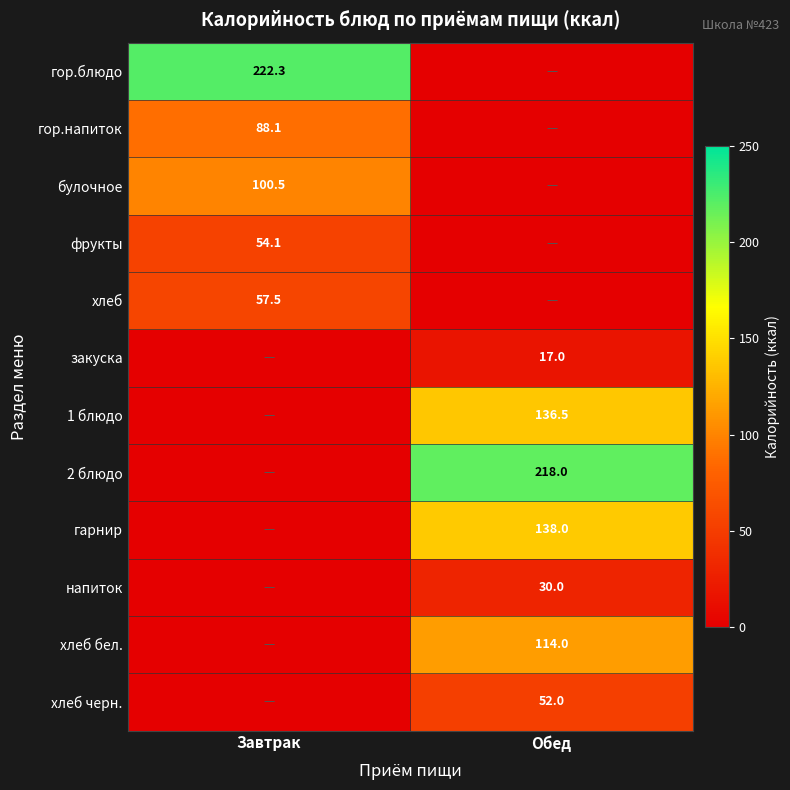

The хлеб бел. series shows 114.0 at Обед. True or false?

True